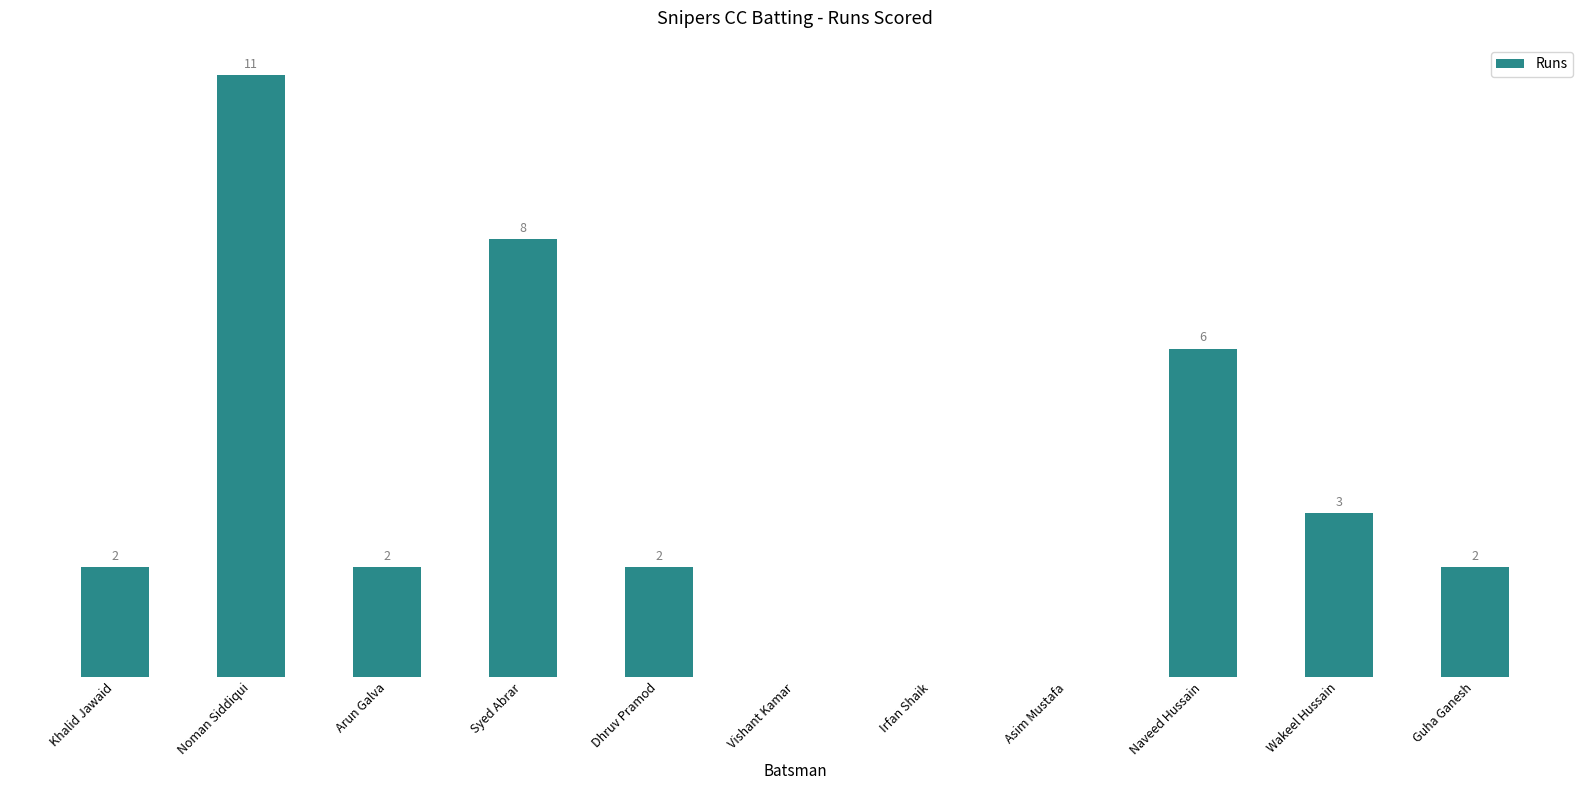

Which category has the highest value across all series?

Noman Siddiqui